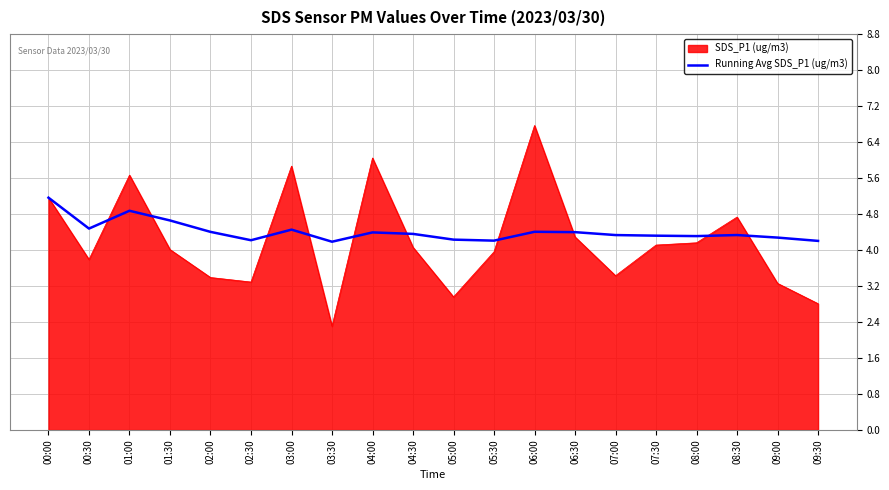

At which label does Running Avg SDS_P1 (ug/m3) reach its peak?

00:00